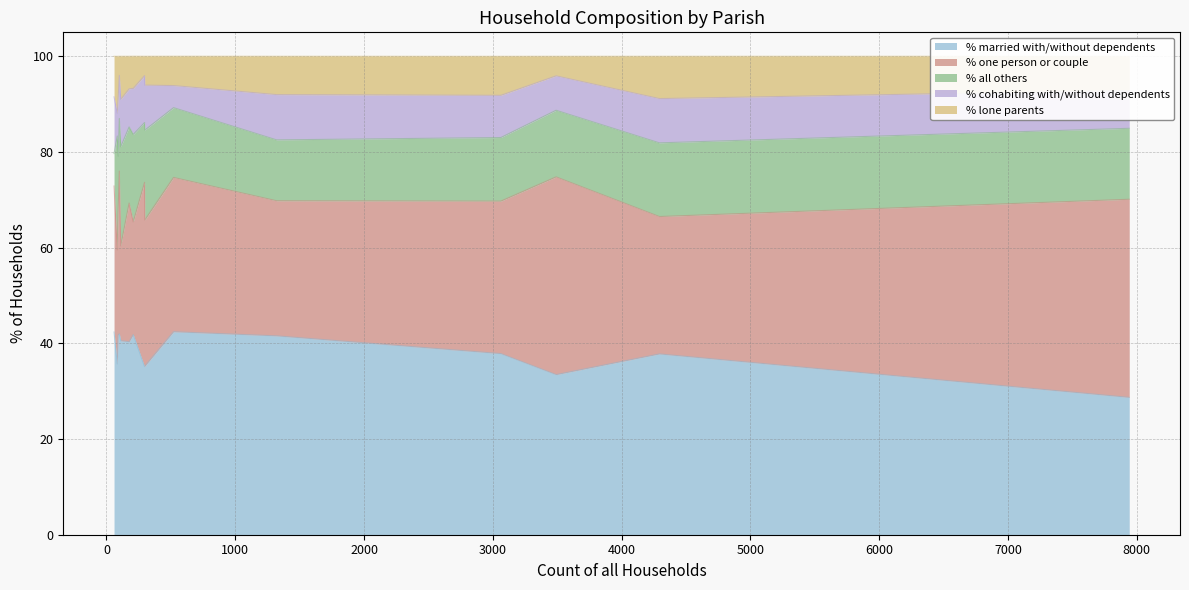

Does the chart have visible grid lines?

Yes